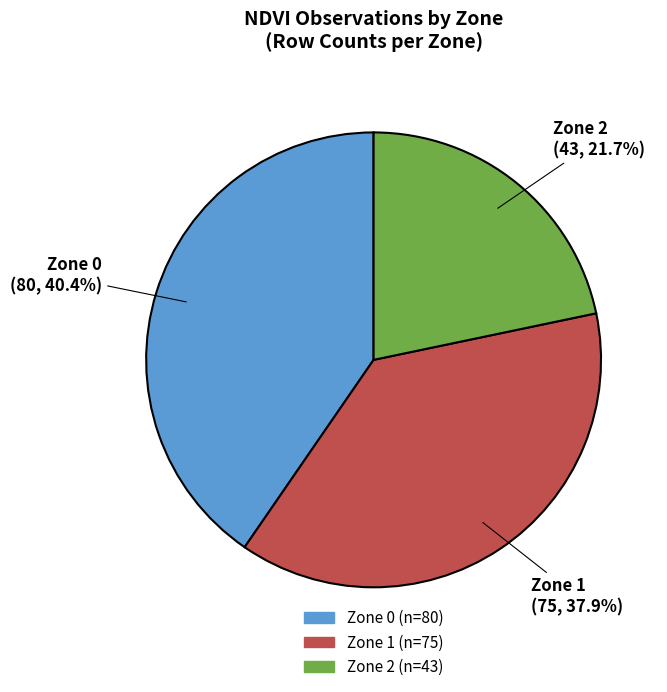

What is the largest slice in the pie chart?

Zone 0